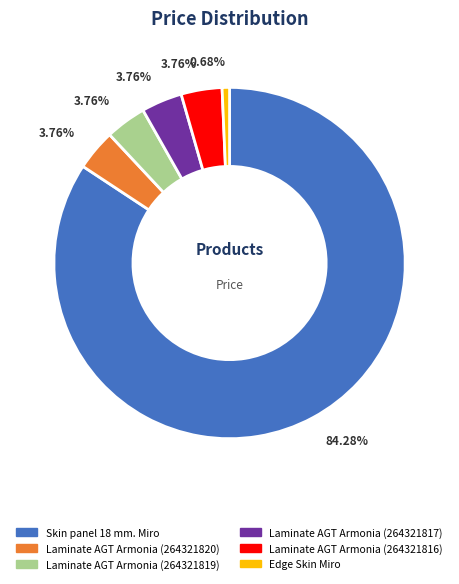

Does any single category account for the majority?

Yes